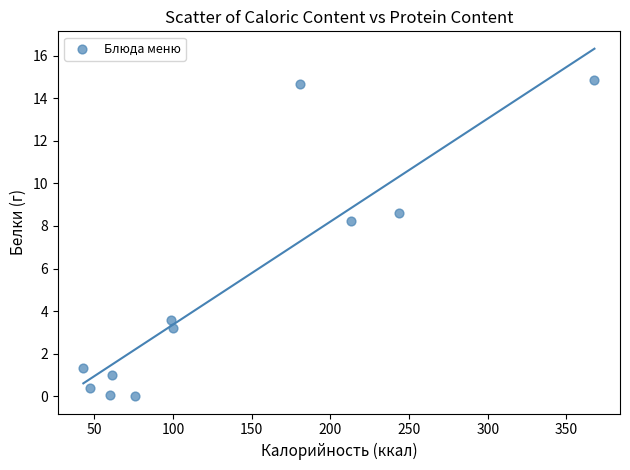

What Y value in the scatter plot is closest to 7?

8.2